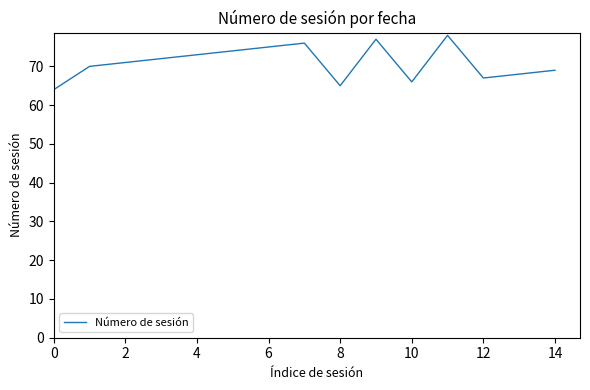

What is the difference between the maximum and minimum values?

14